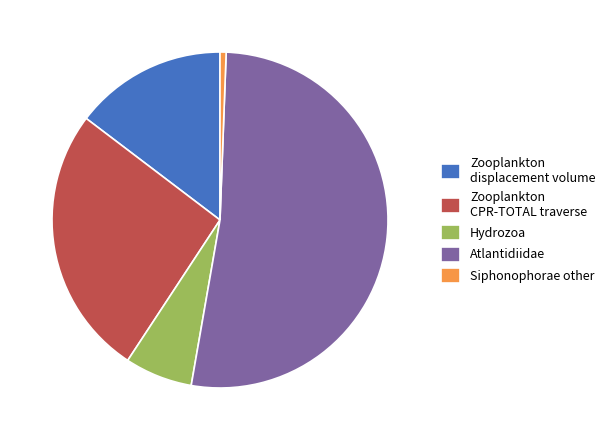

What is the smallest slice in the pie chart?

Siphonophorae other